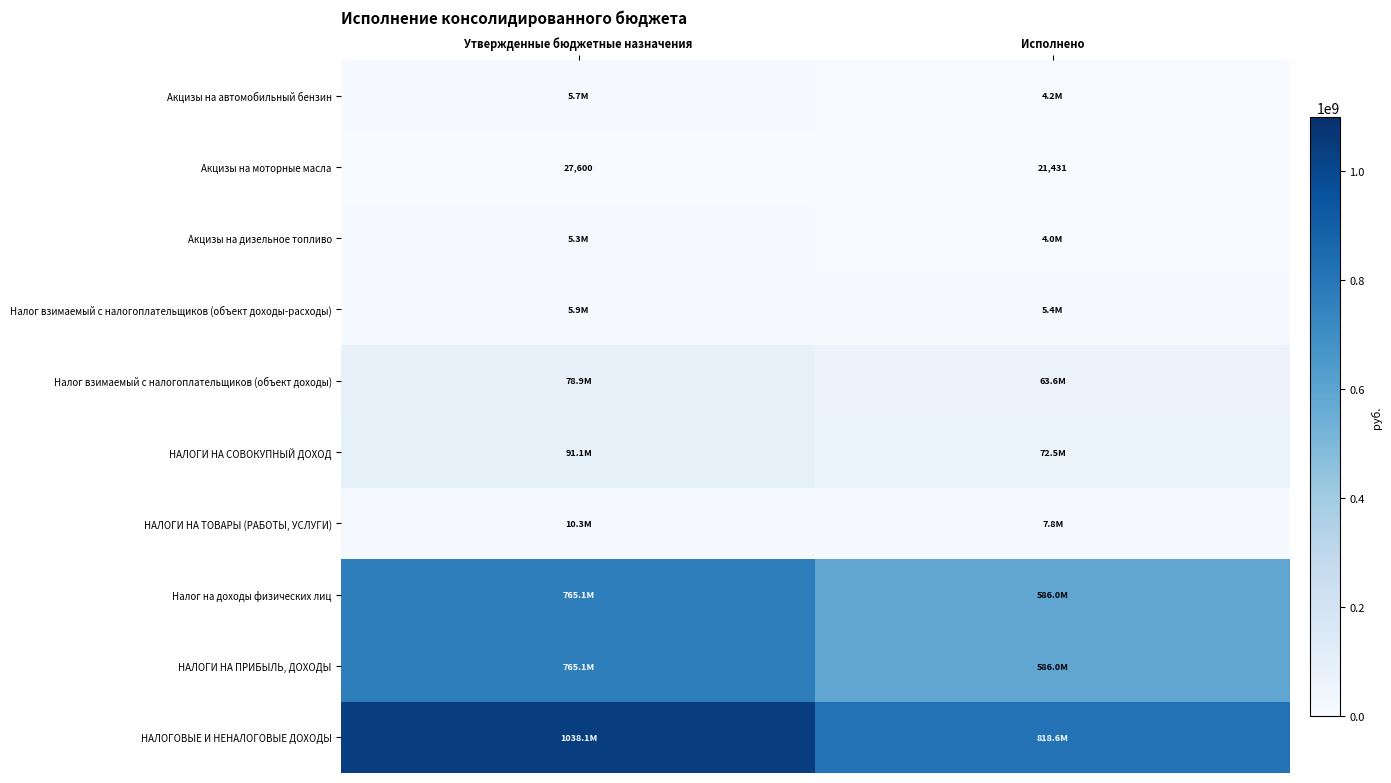

How many data points in Акцизы на моторные масла are less than 27600?

1